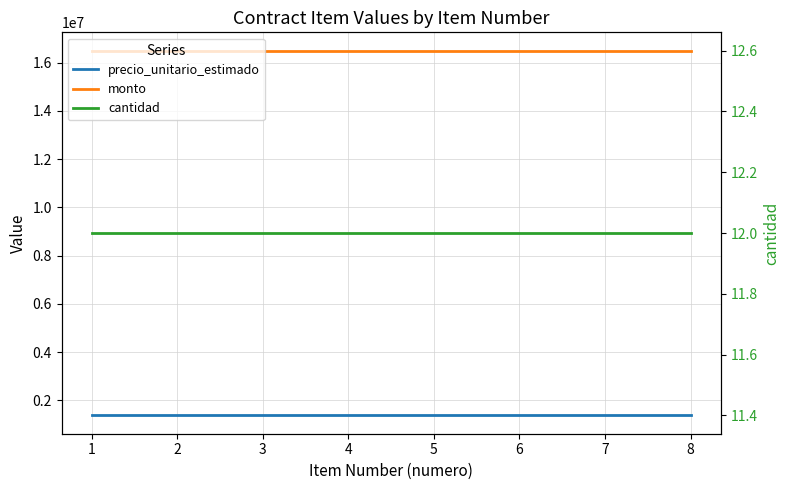

True or false: precio_unitario_estimado and monto intersect in this chart.

False